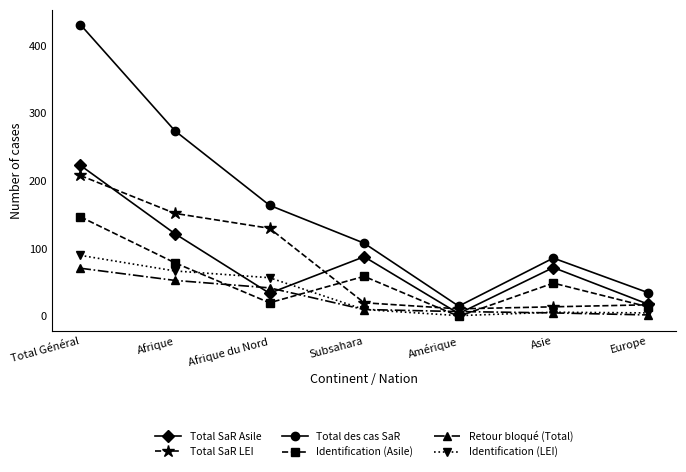

In Total SaR Asile, how many points are lower than both neighbors (excluding endpoints)?

2